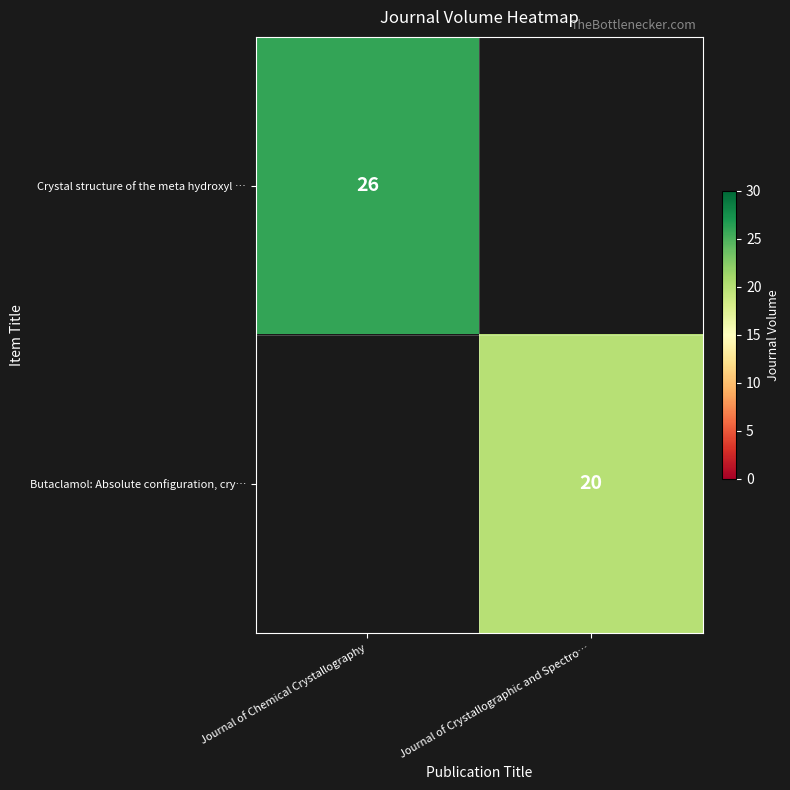

What is the greatest value displayed?

26